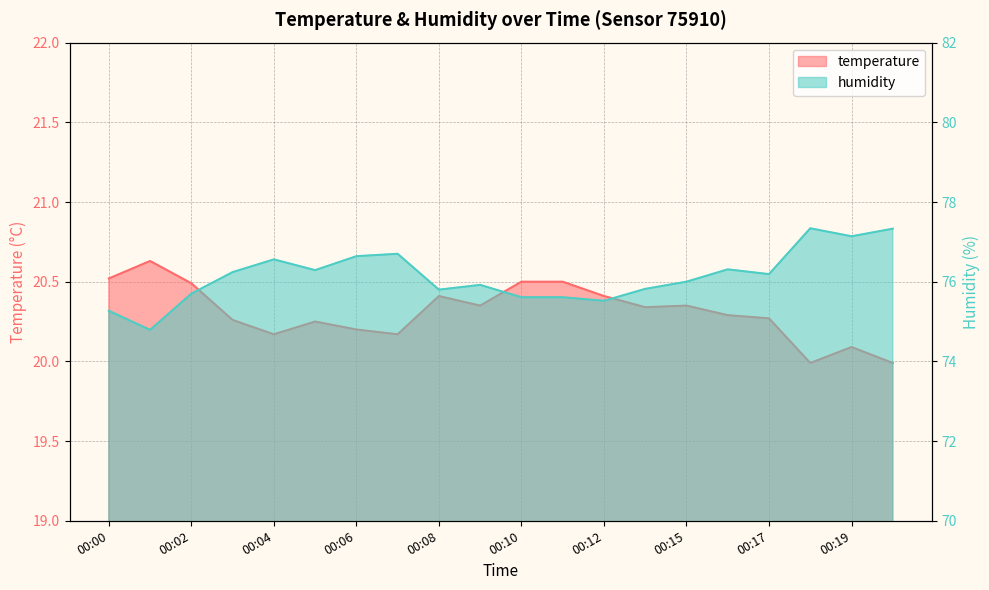

Reading left to right, what are all the values shown in this chart?

temperature: 20.5	20.6	20.5	20.3	20.2	20.2	20.2	20.2	20.4	20.4	20.5	20.5	20.4	20.3	20.4	20.3	20.3	20.0	20.1	20.0
humidity: 75.3	74.8	75.7	76.2	76.6	76.3	76.6	76.7	75.8	75.9	75.6	75.6	75.5	75.8	76.0	76.3	76.2	77.3	77.1	77.3